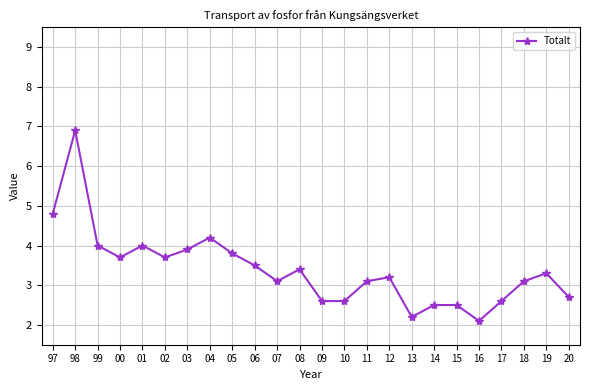

Read the value at 05.

3.8